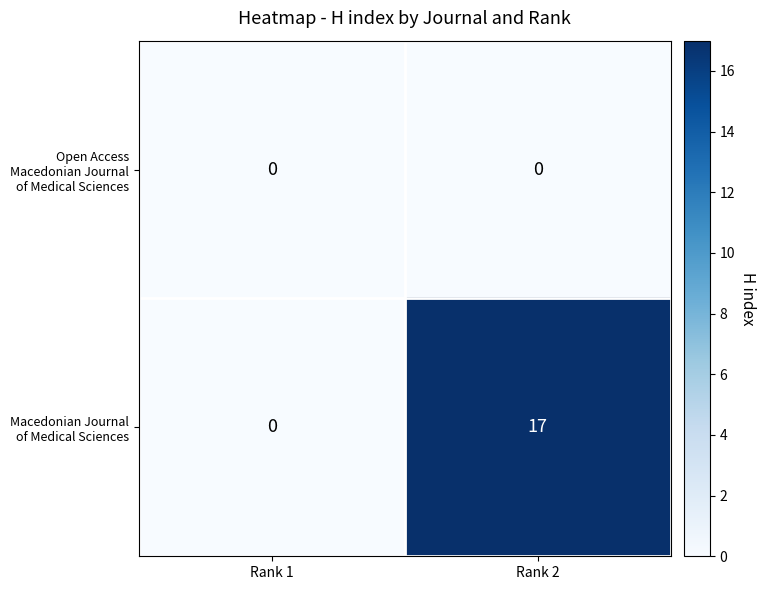

At which category is the sum across all series the highest?

Rank 2